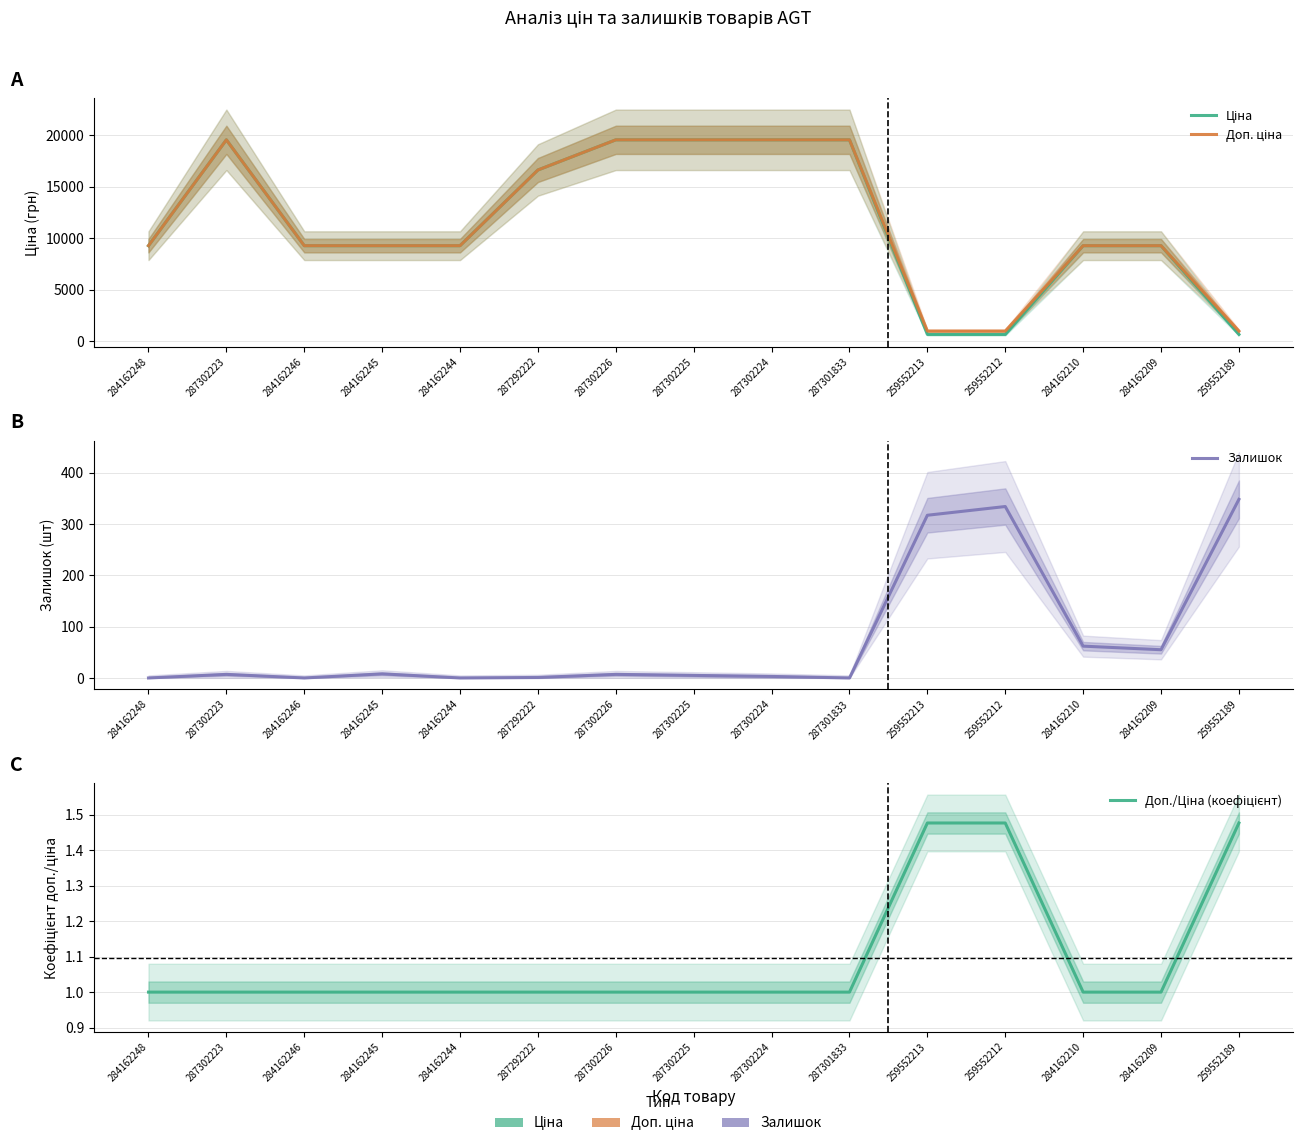

What is the value of the Ціна point at the 2nd from the left?

19564.9